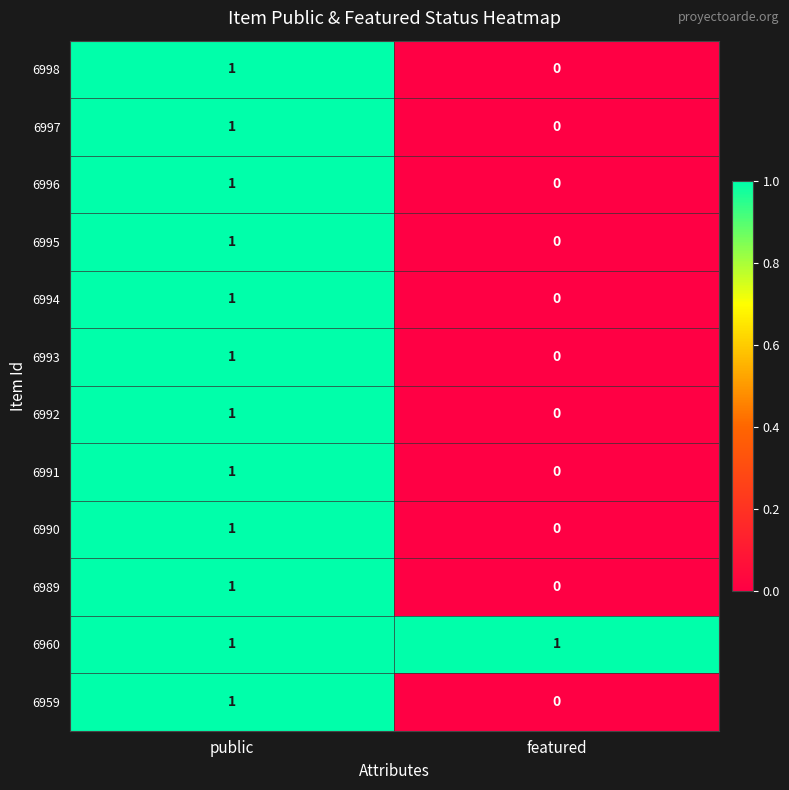

Count the number of data series in this chart.

12